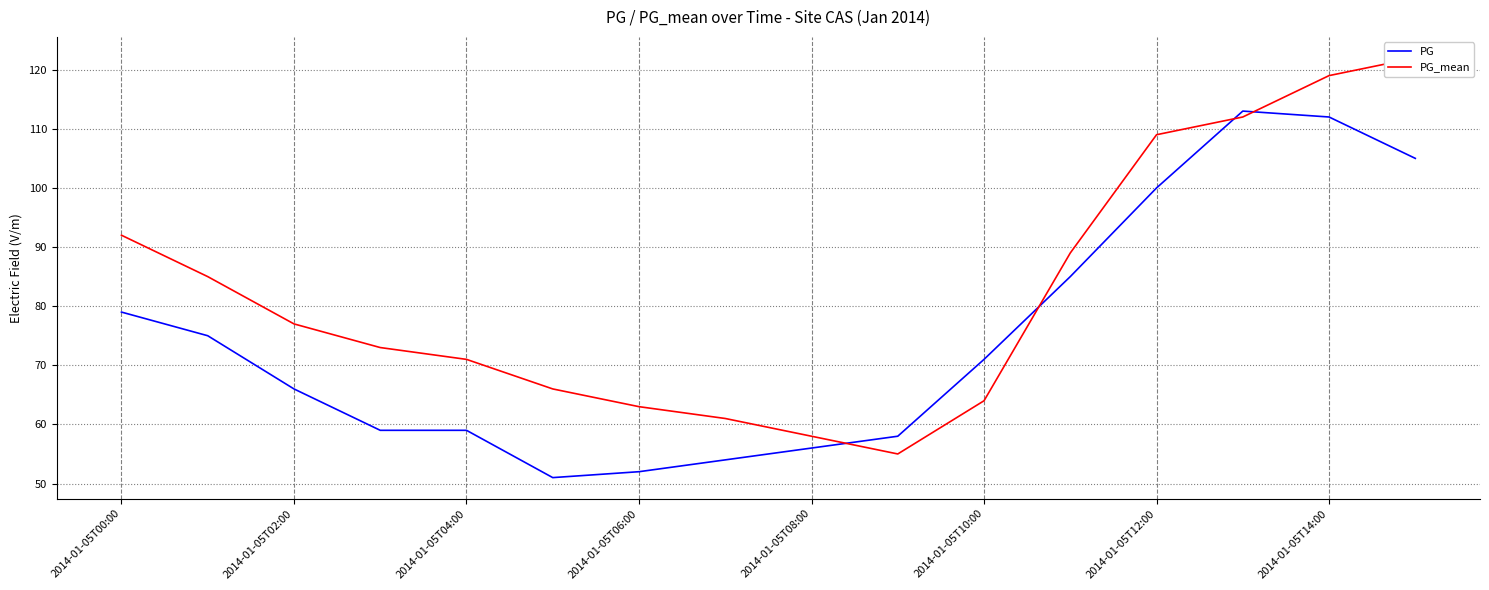

The PG series shows 18 at 2014-01-05T00:00. True or false?

False